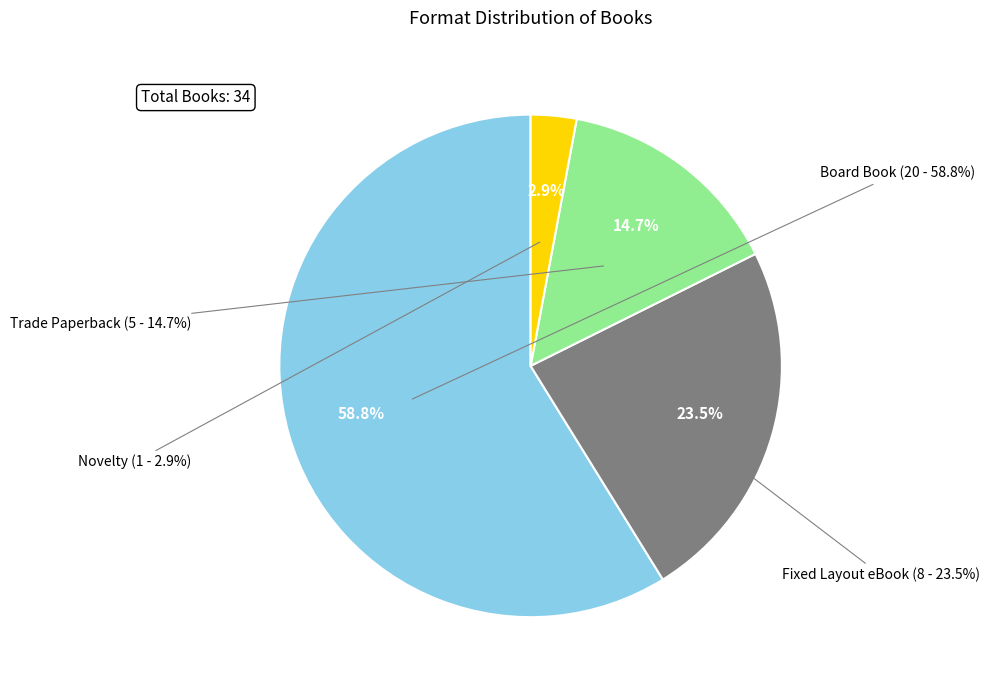

Which category has the biggest portion of the pie?

Board Book